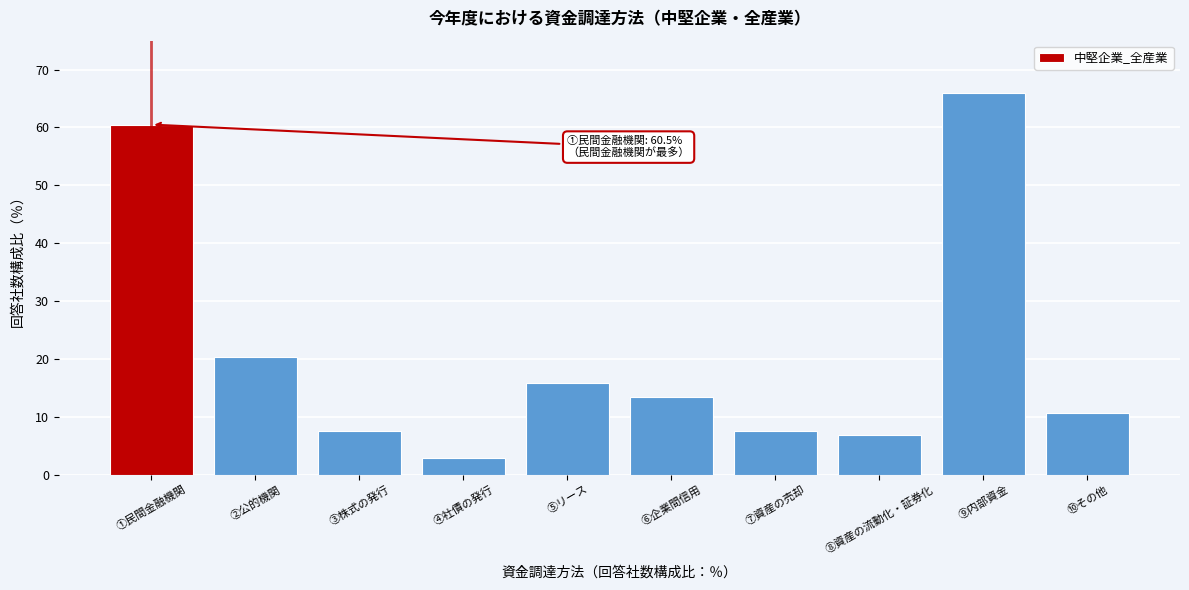

What is the label of the 1st bar from the right?

⑩その他